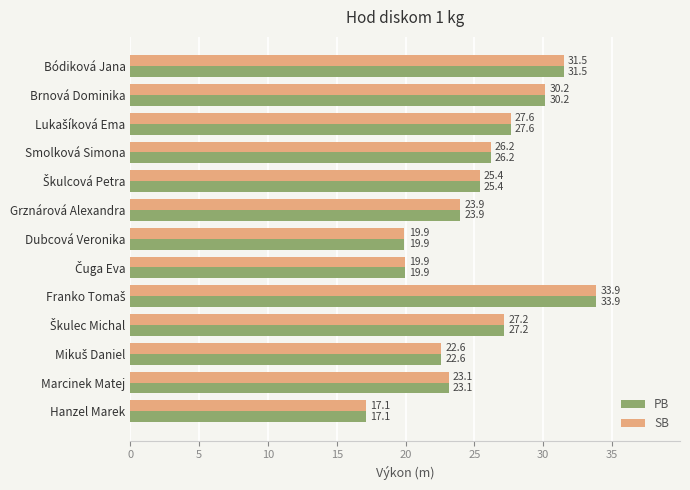

What is the difference between the second highest and minimum values in the PB series?

14.4